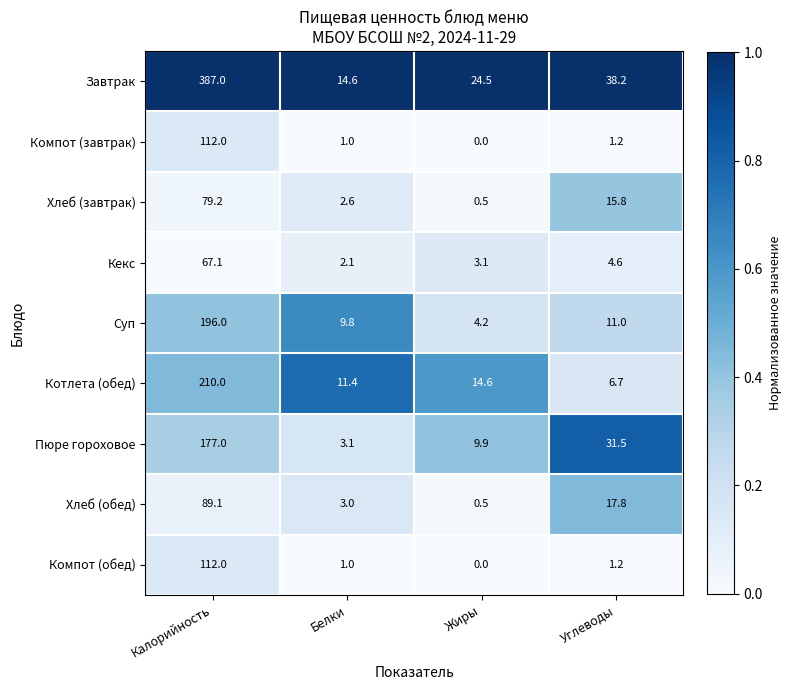

Which series has the largest range (max minus min)?

Завтрак